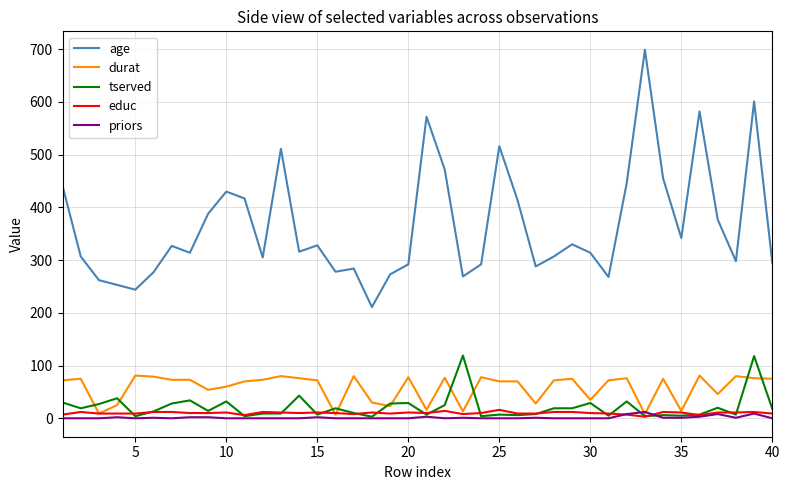

What is the highest value of the age series?

699